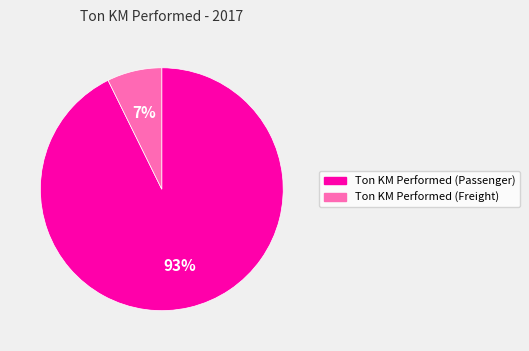

What is the smallest slice in the pie chart?

Ton KM Performed (Freight)